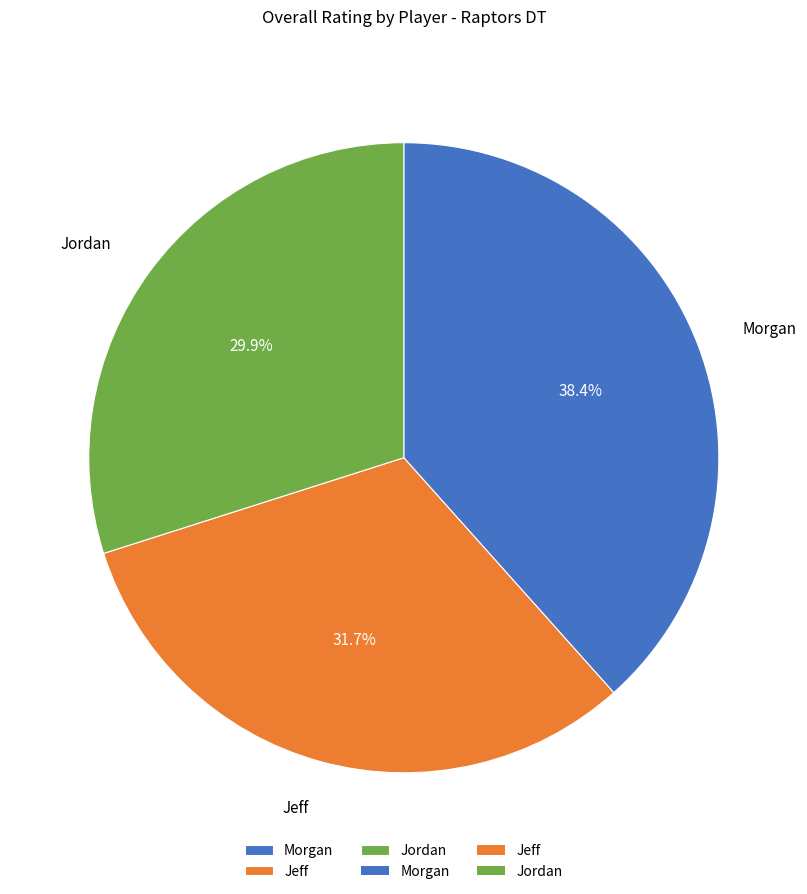

The Jeff slice represents 26% of the pie. True or false?

False